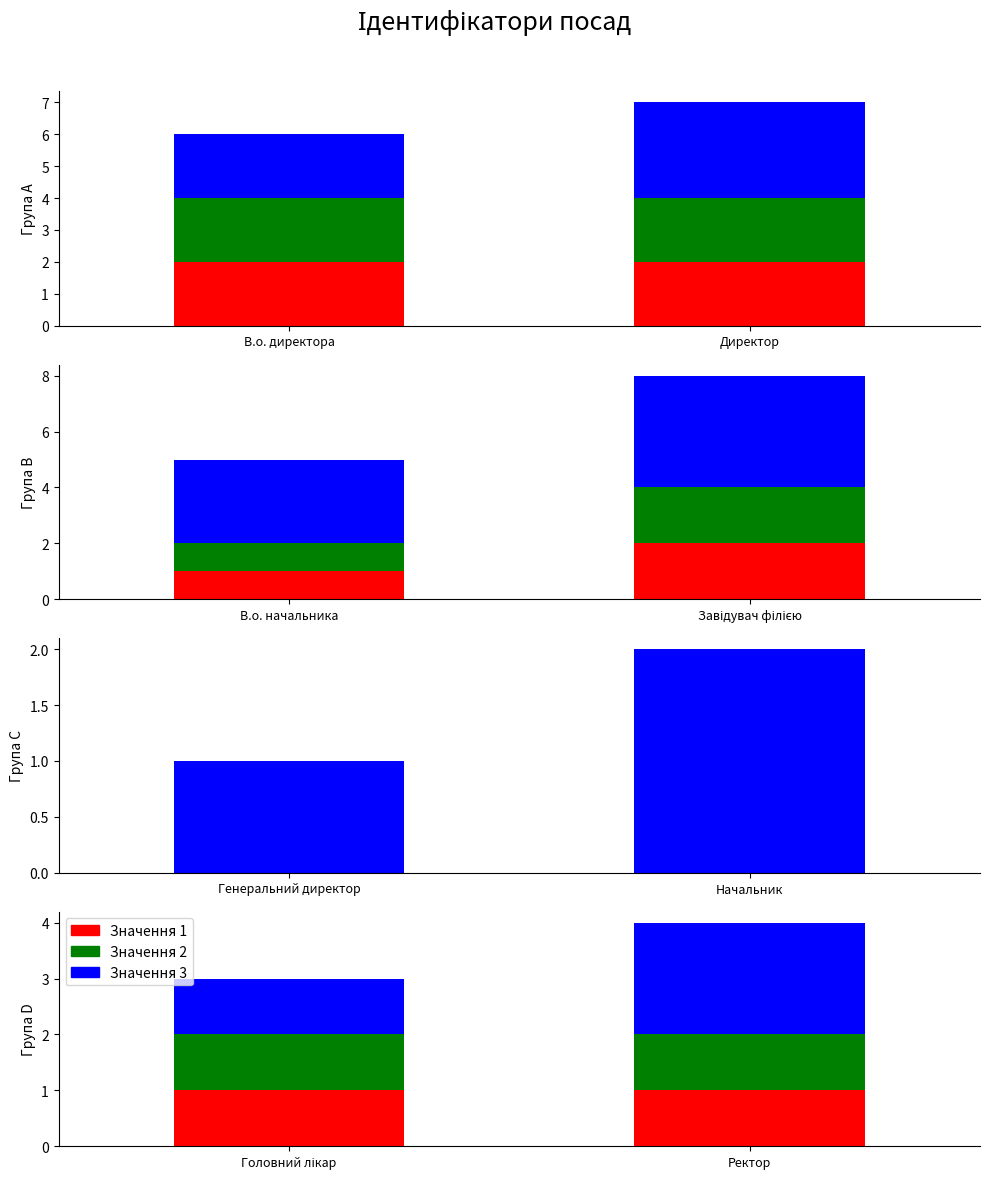

What is the minimum value shown in the chart?

1